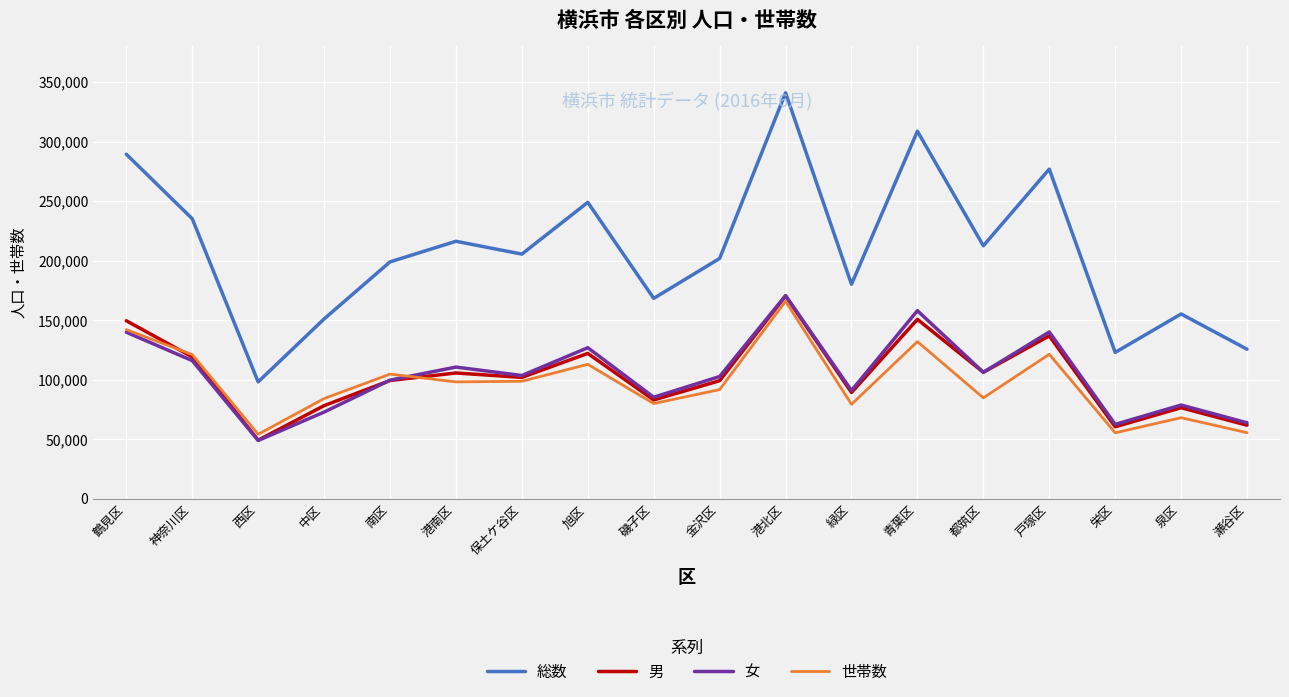

Is it true that 女 equals 303534 at 港北区?

False